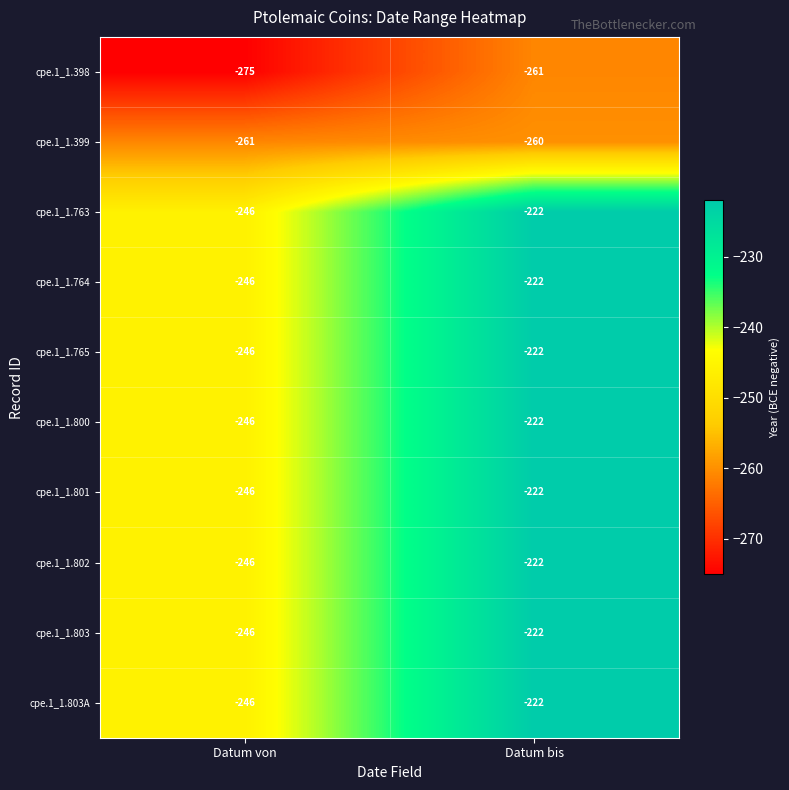

True or false: cpe.1_1.800 has a value of -345 at Datum von.

False